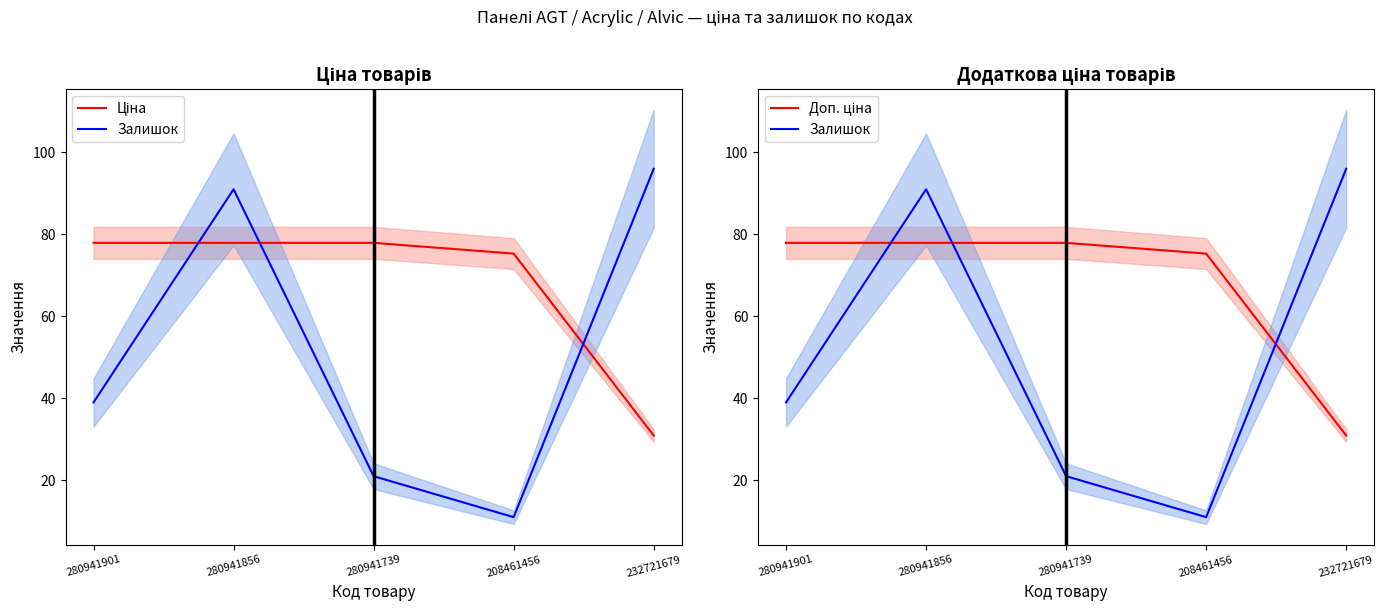

At which label does Залишок first exceed 39?

280941856